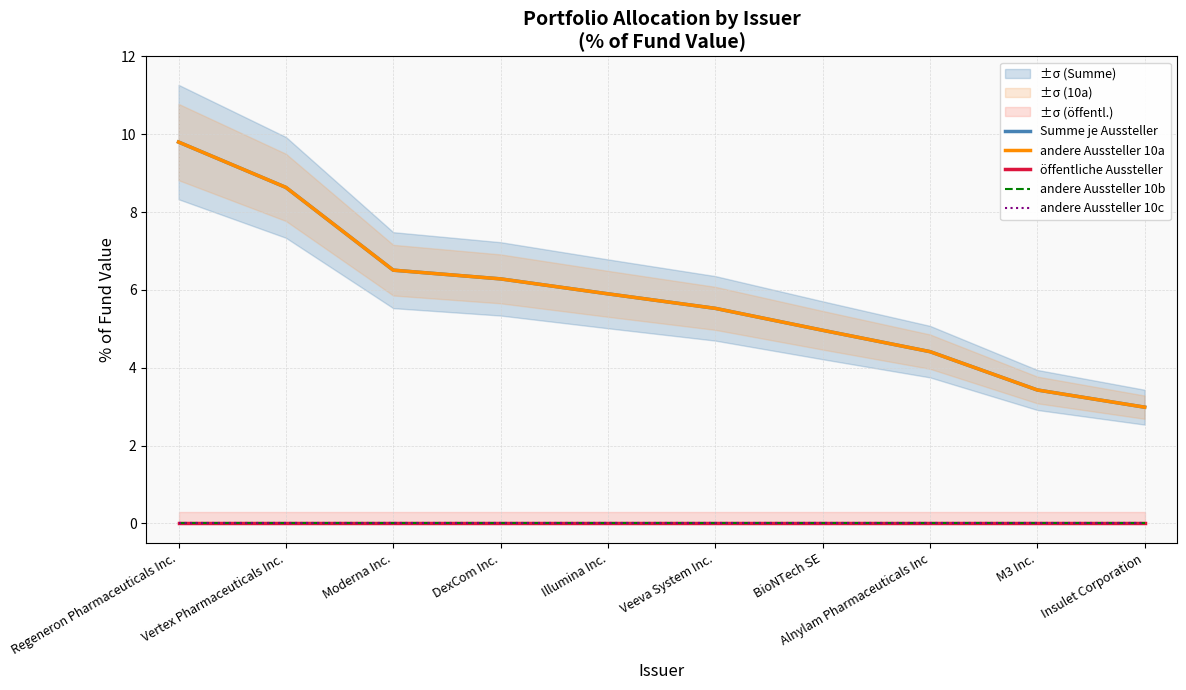

True or false: andere Aussteller 10c and andere Aussteller 10a intersect in this chart.

False